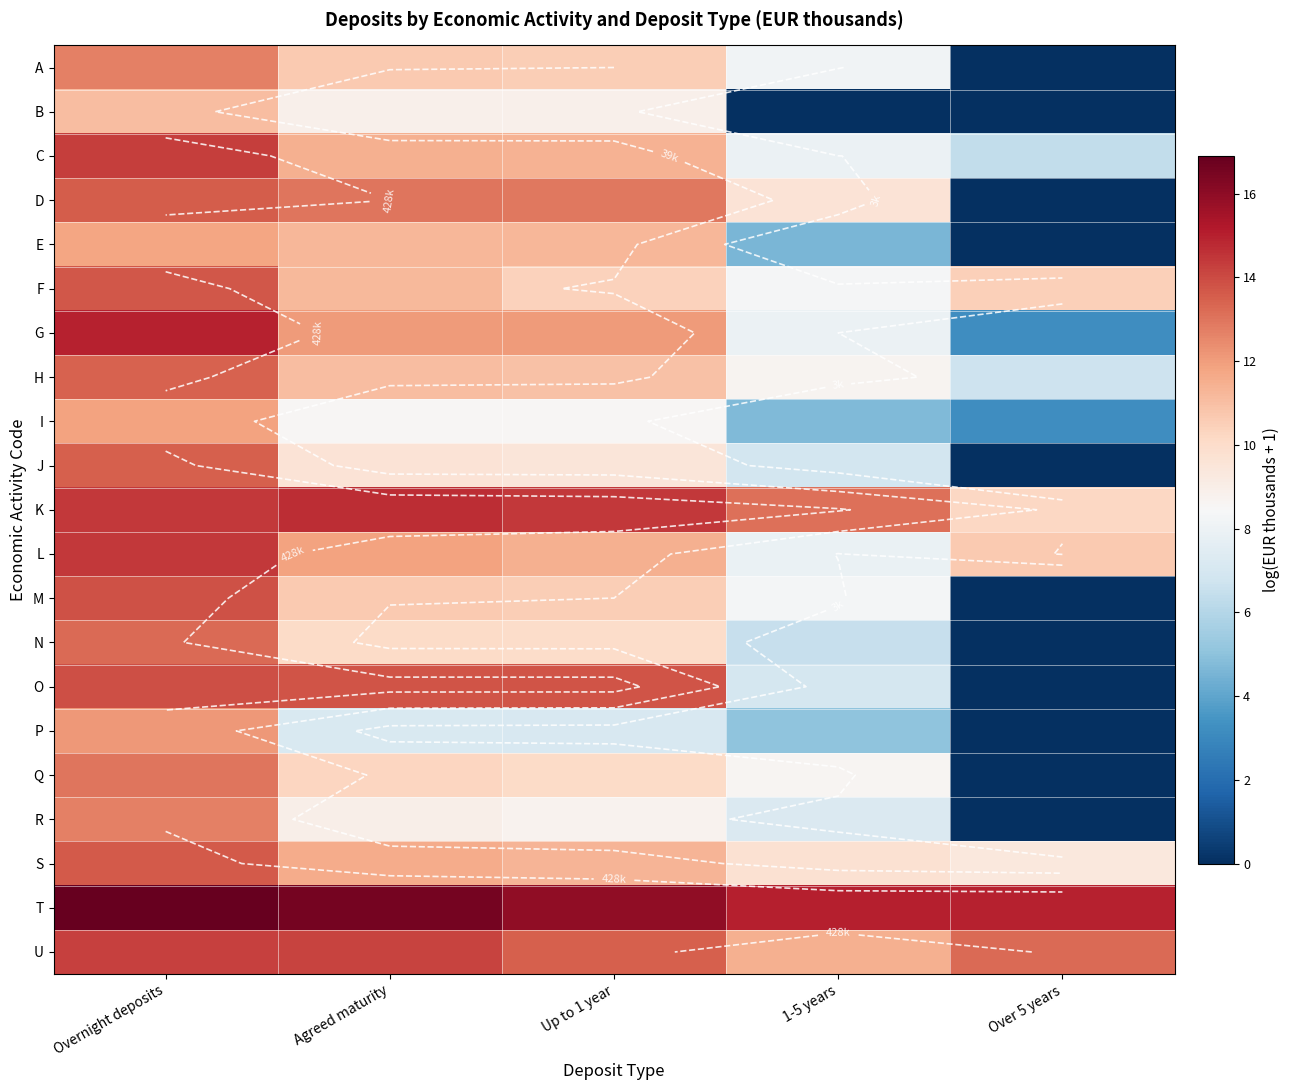

What is the sum of all O values?

48.4